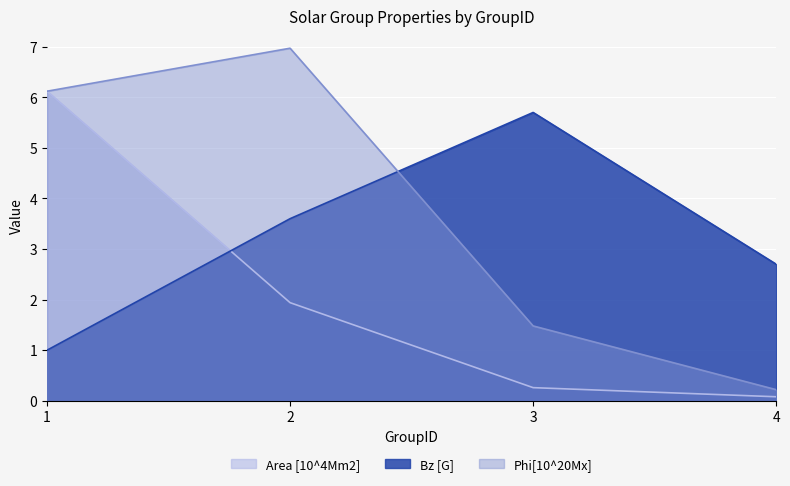

The value of Phi[10^20Mx] at 2 is 11.4. True or false?

False